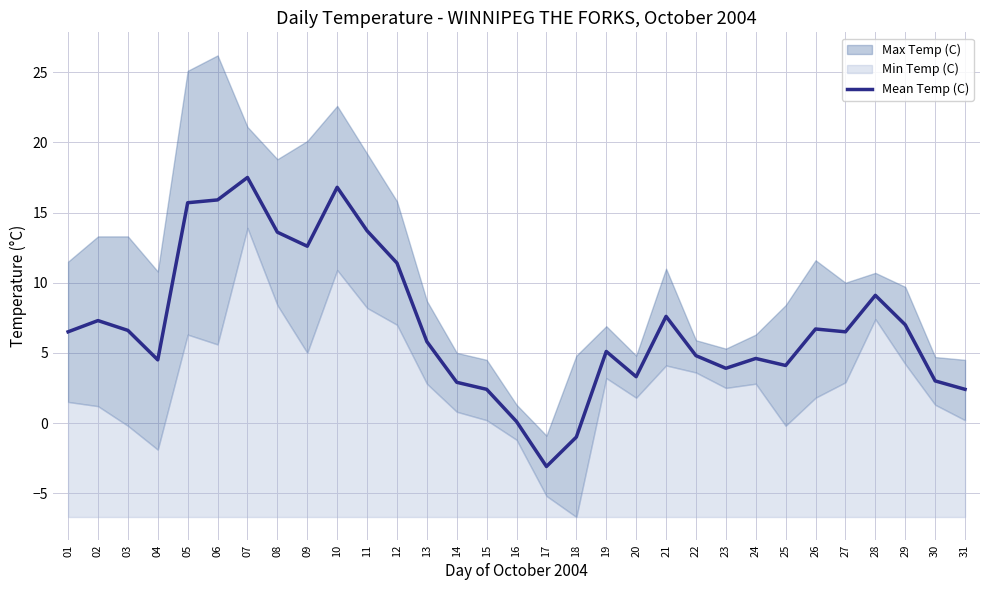

True or false: Mean Temp (C) has a value of 22.6 at 11.

False